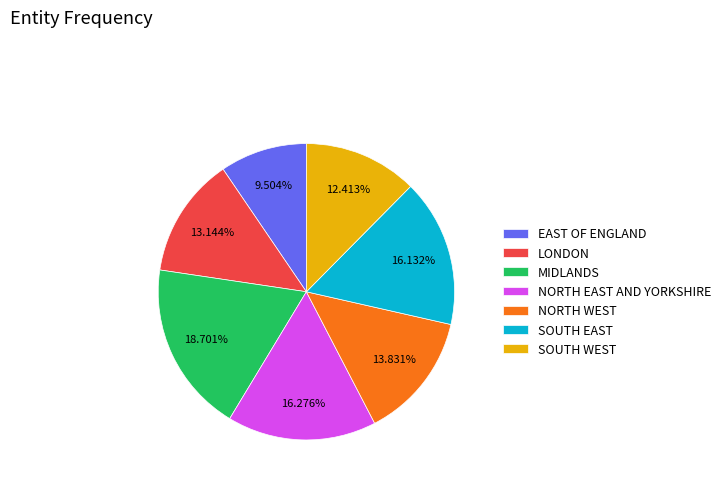

Which has a higher value, MIDLANDS or SOUTH WEST?

MIDLANDS